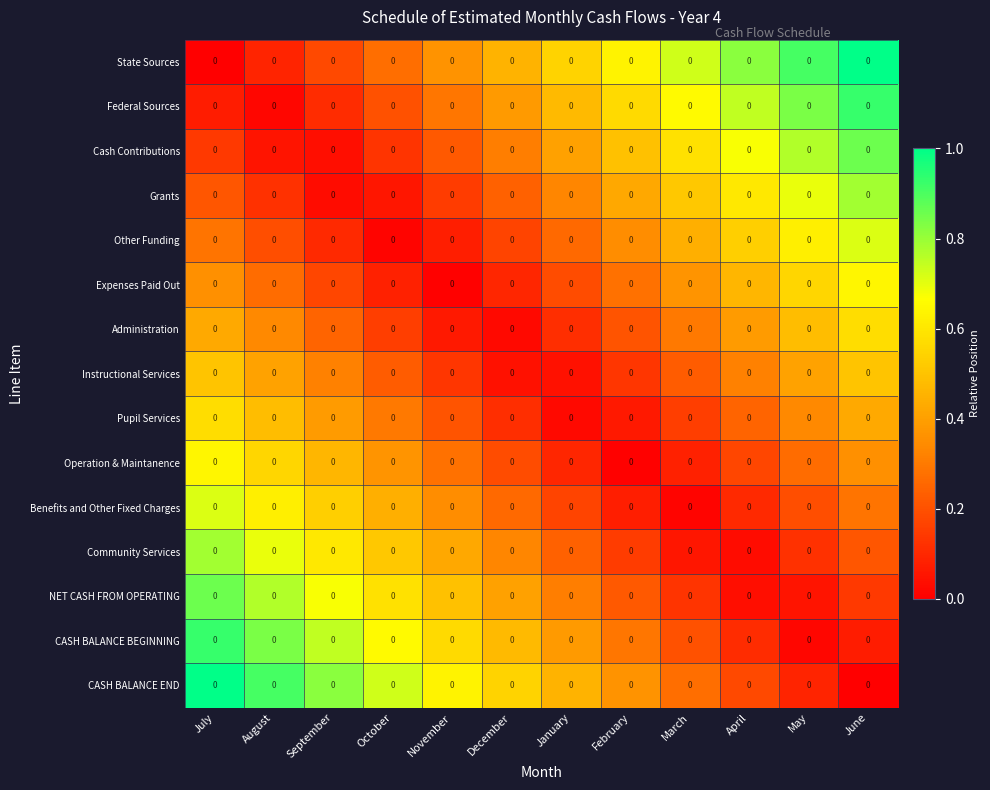

True or false: Other Funding has a value of 0.2 at May.

False